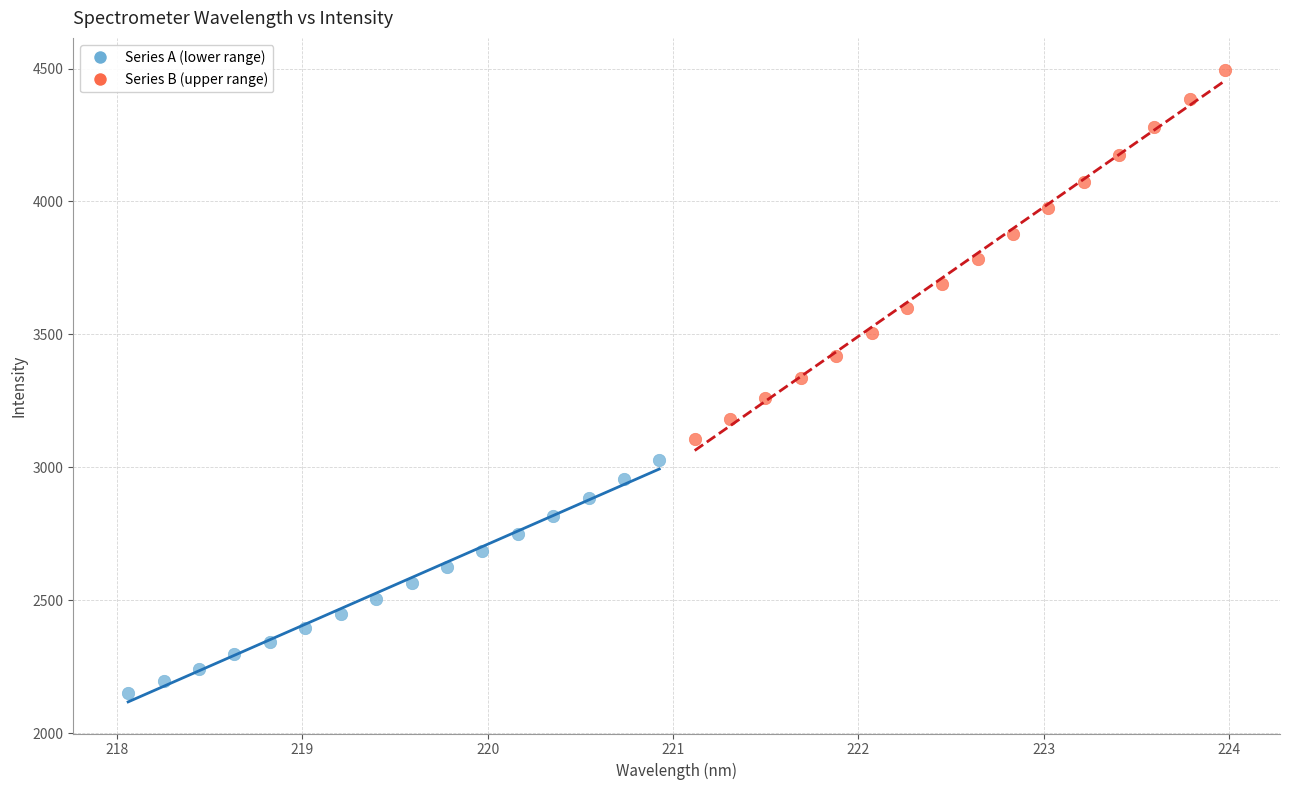

Which series contains the highest Y value?

Series B (upper range)